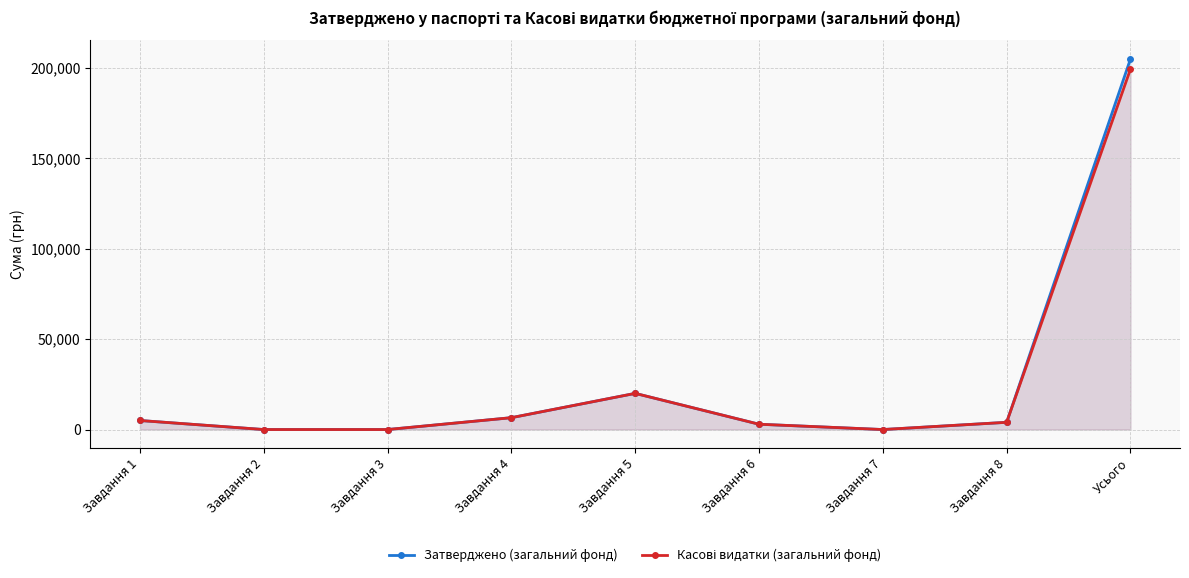

Is the value of Затверджено (загальний фонд) at Усього greater than the value of Касові видатки (загальний фонд) at Завдання 4?

Yes